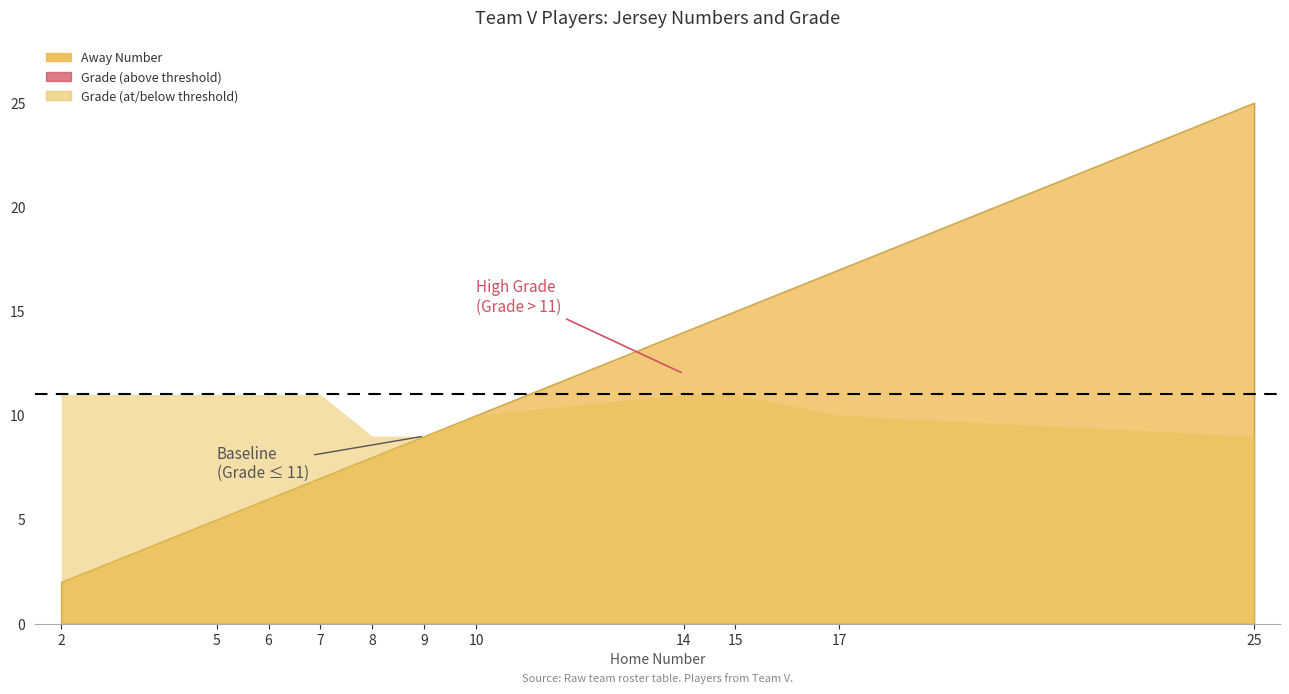

The value of Away Number at 5 is 9. True or false?

False